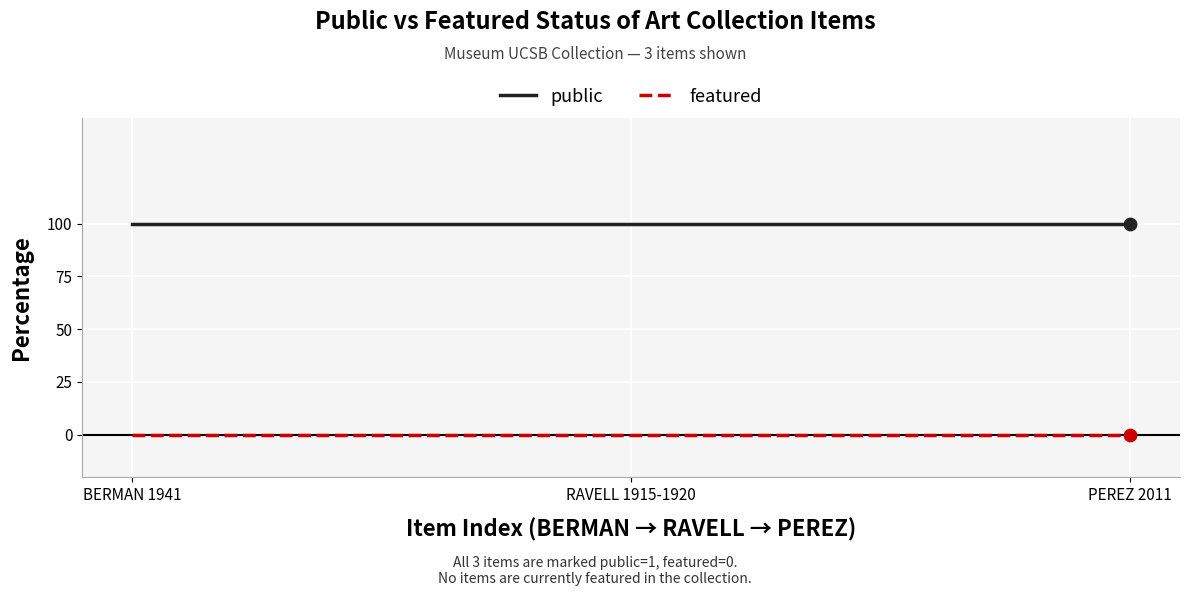

Is the value of public at RAVELL 1915-1920 greater than the value of featured at RAVELL 1915-1920?

Yes